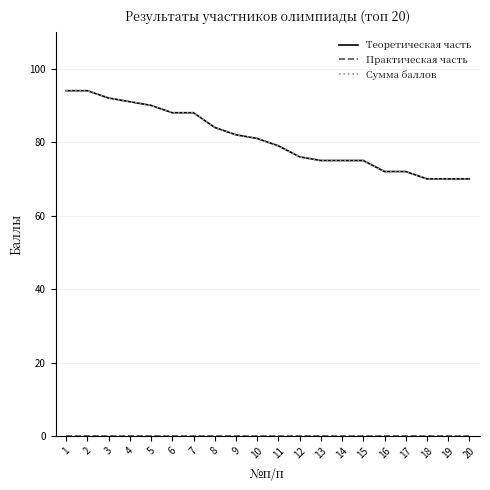

What is the difference between the highest and lowest values at 2?

94